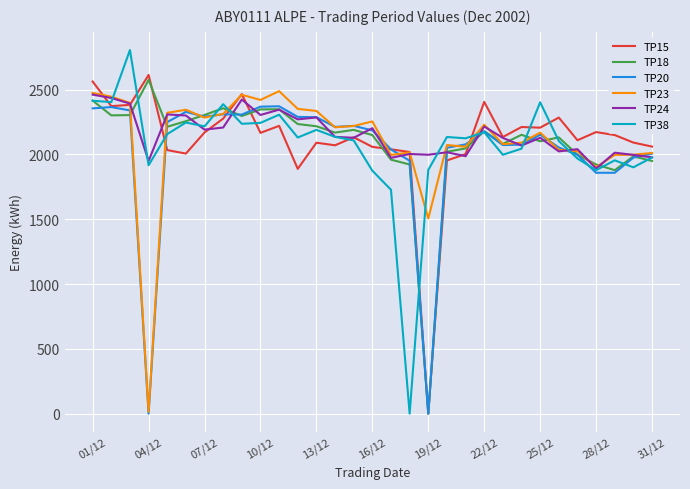

What is the maximum value shown in the chart?

2806